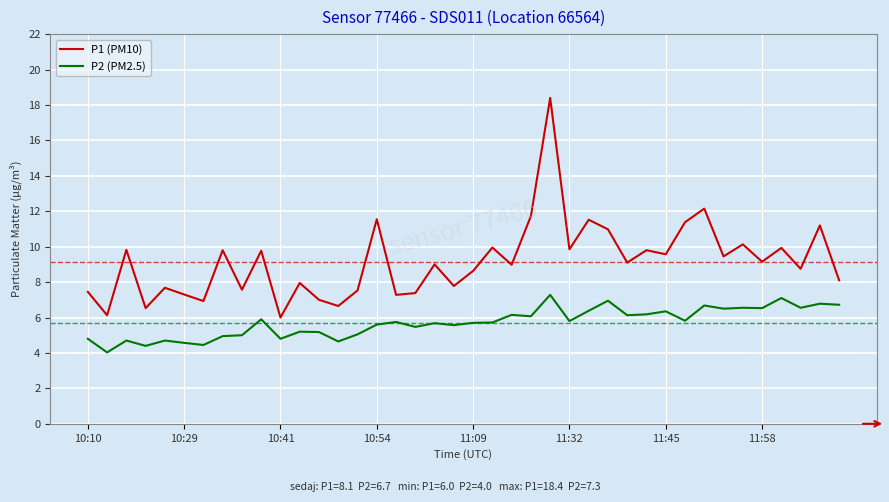

True or false: P2 (PM2.5) has more than 2 interior local peaks.

True